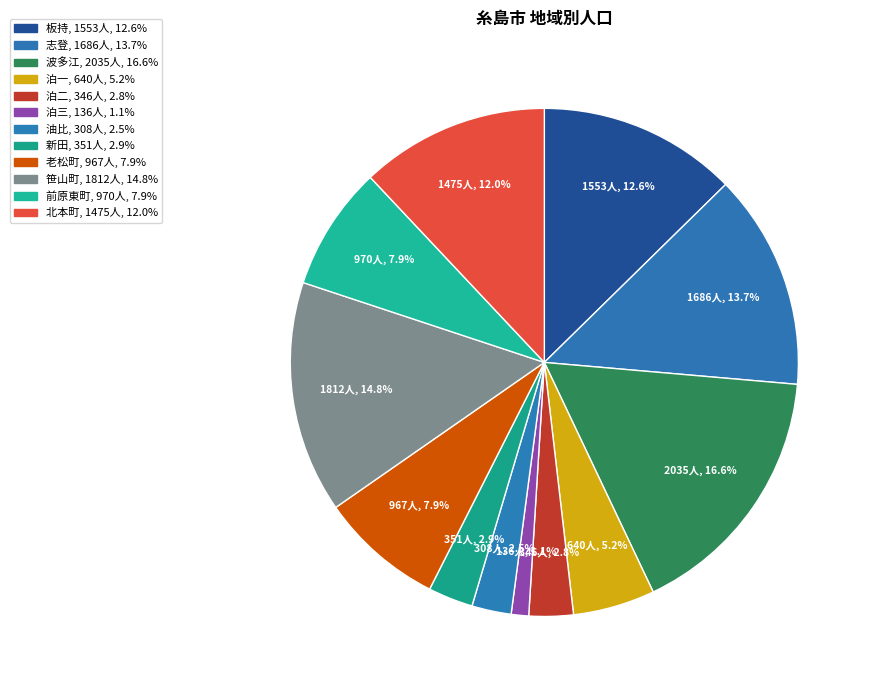

What portion of the pie excludes 志登?

86.3%